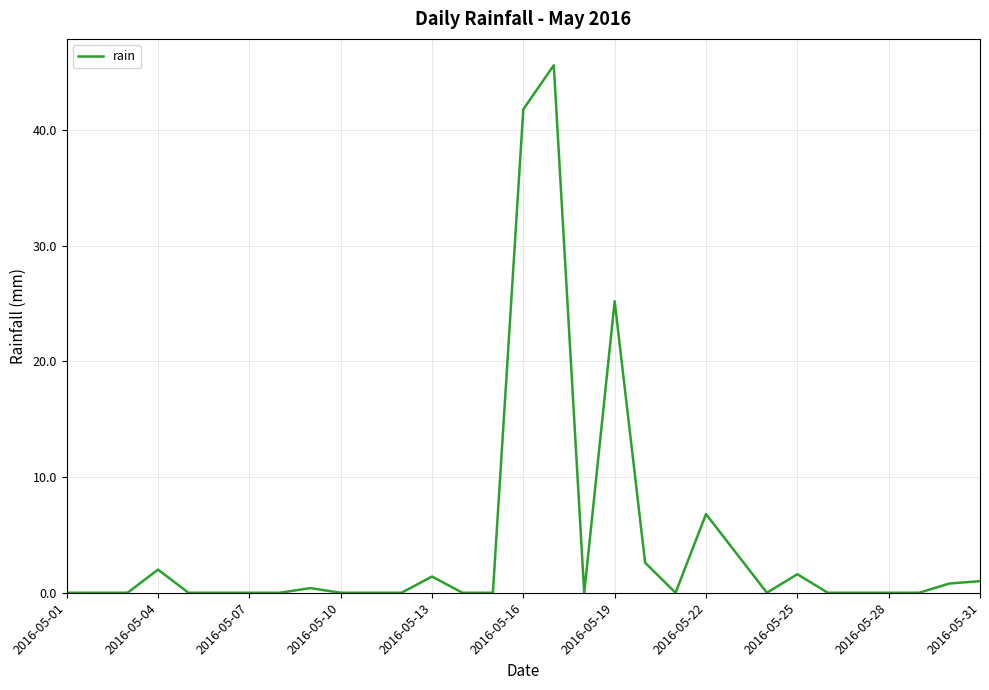

How many lines are shown in the chart?

1